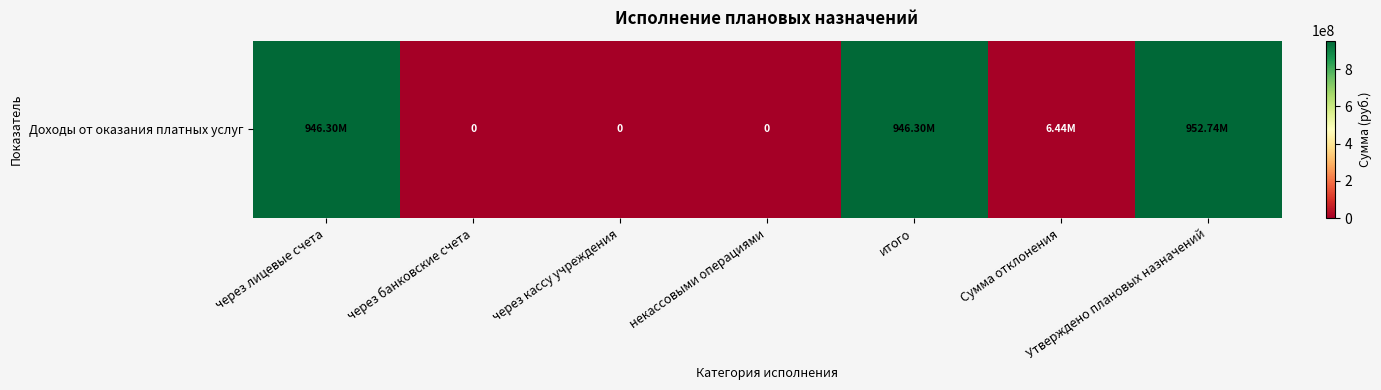

How many data points are less than 6436679?

3